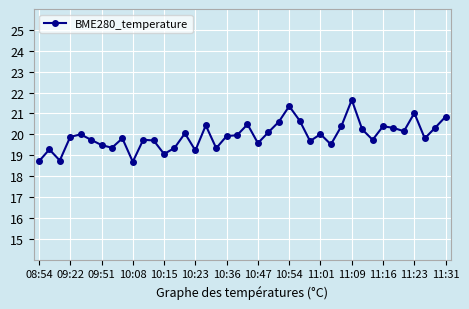

What is the difference between the maximum and minimum values?

3.0